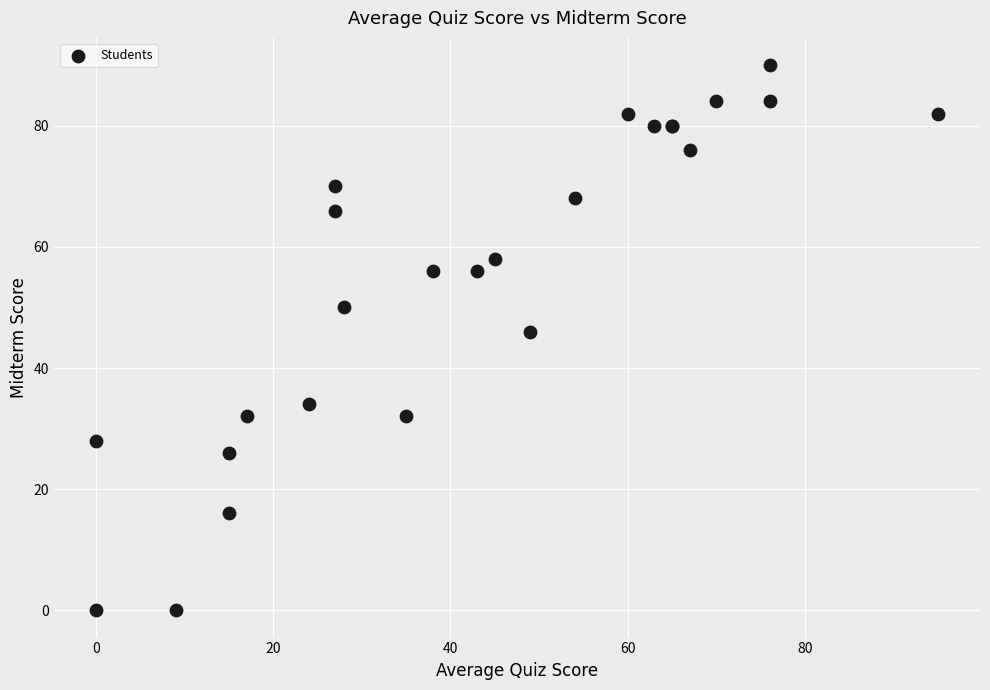

What Y value in the scatter plot is closest to 45?

46